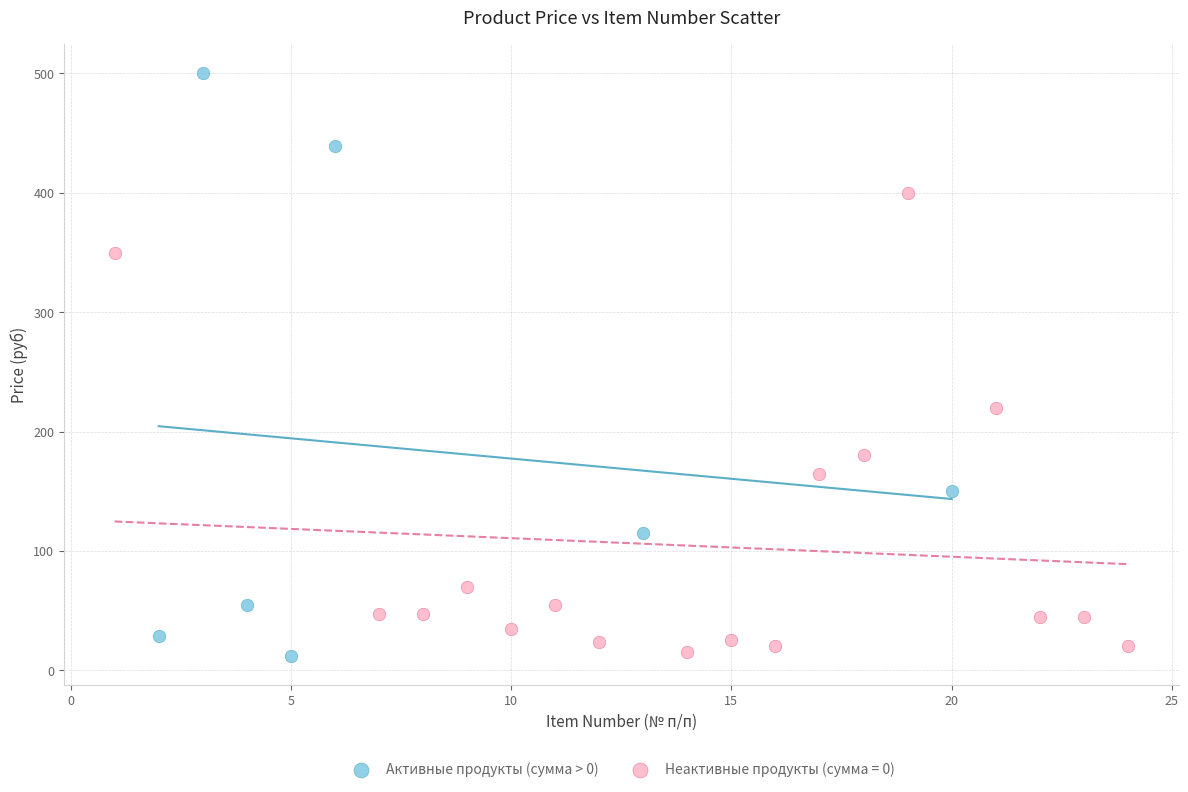

Which series has the largest Y range (max minus min)?

Активные продукты (сумма > 0)